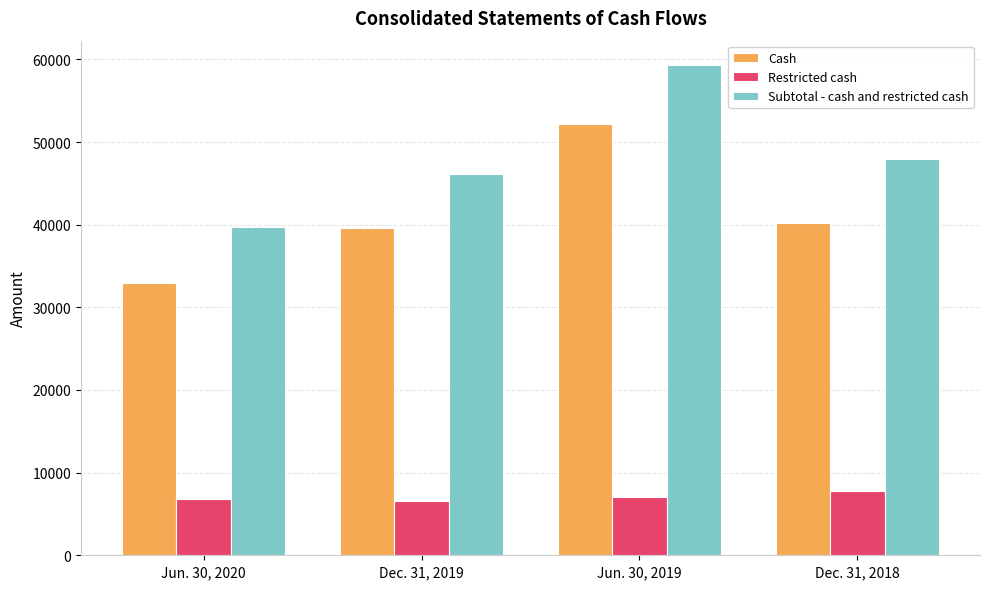

What is the smallest value displayed?

6534